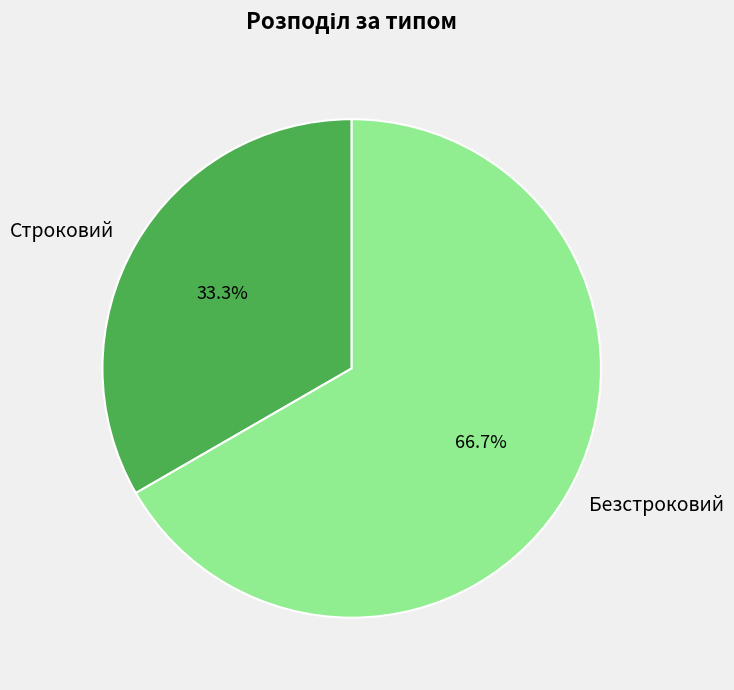

To the nearest percent, what is the average slice percentage?

50%